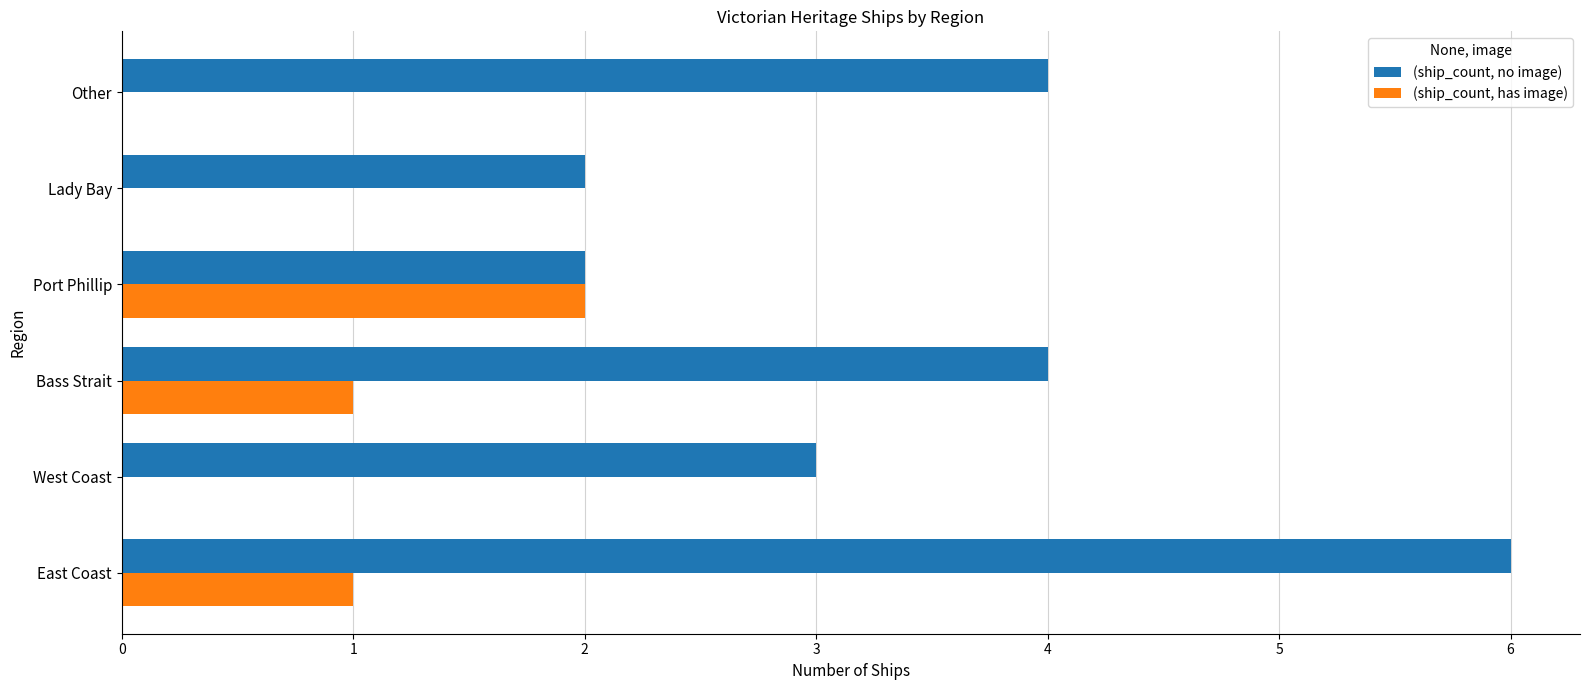

What is the sum of all (ship_count, no image) values?

21